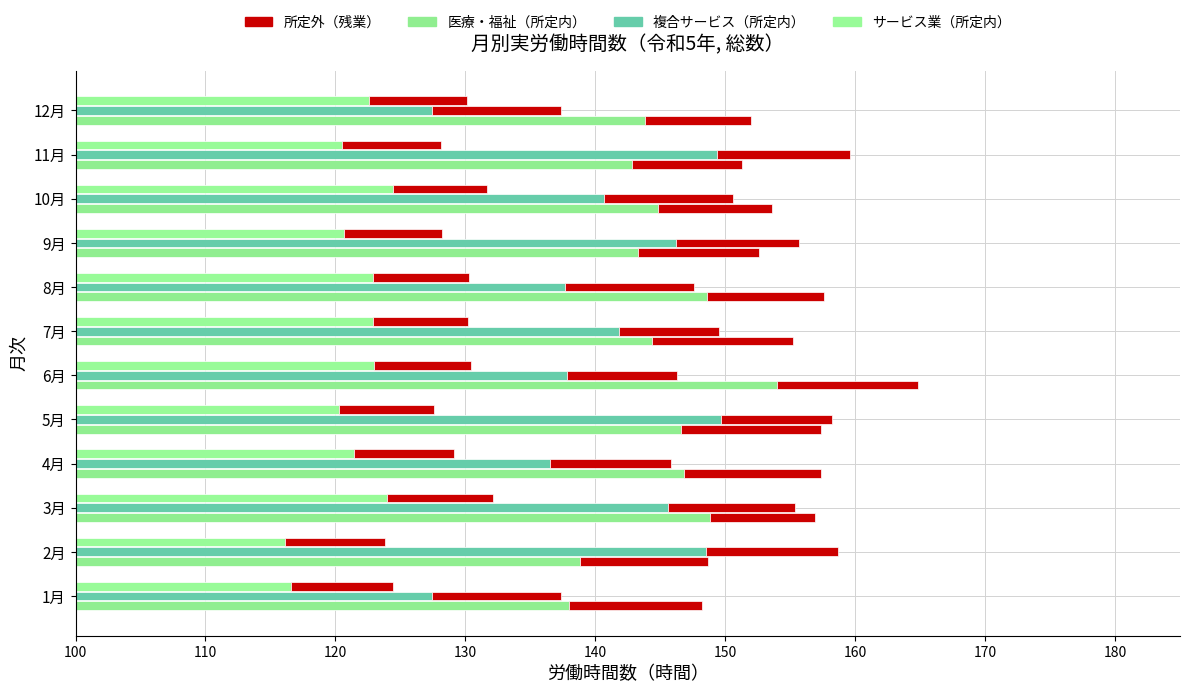

Rank the series by their maximum value, from highest to lowest.

医療・福祉（所定内）, 複合サービス（所定内）, サービス業（所定内）, 医療・福祉（所定外）